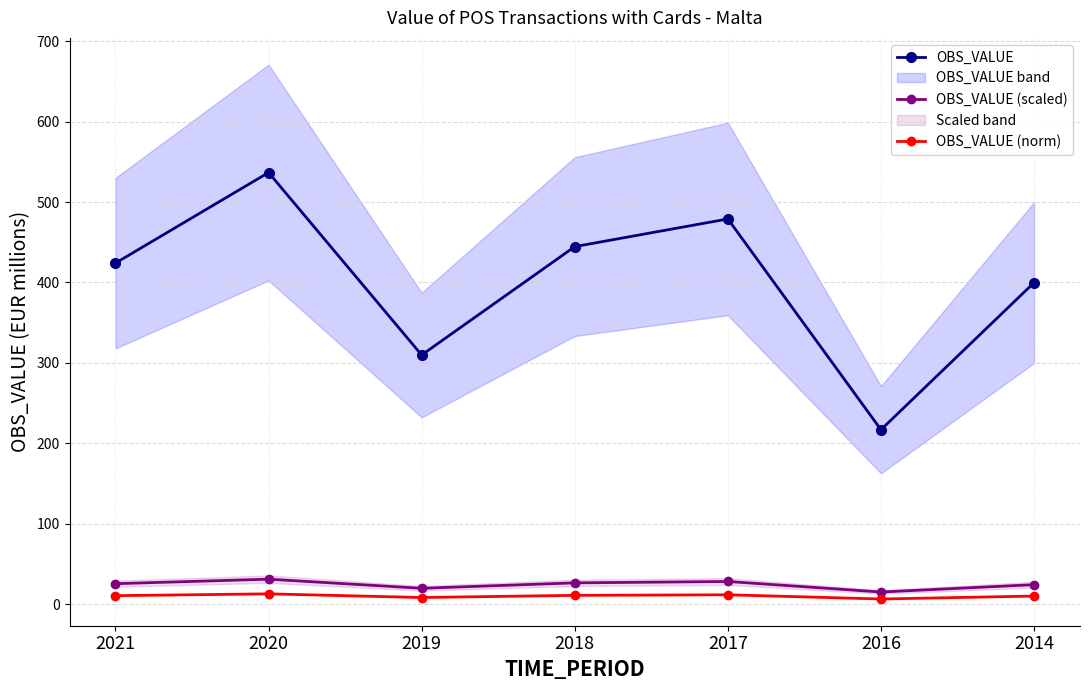

How many lines are shown in the chart?

3